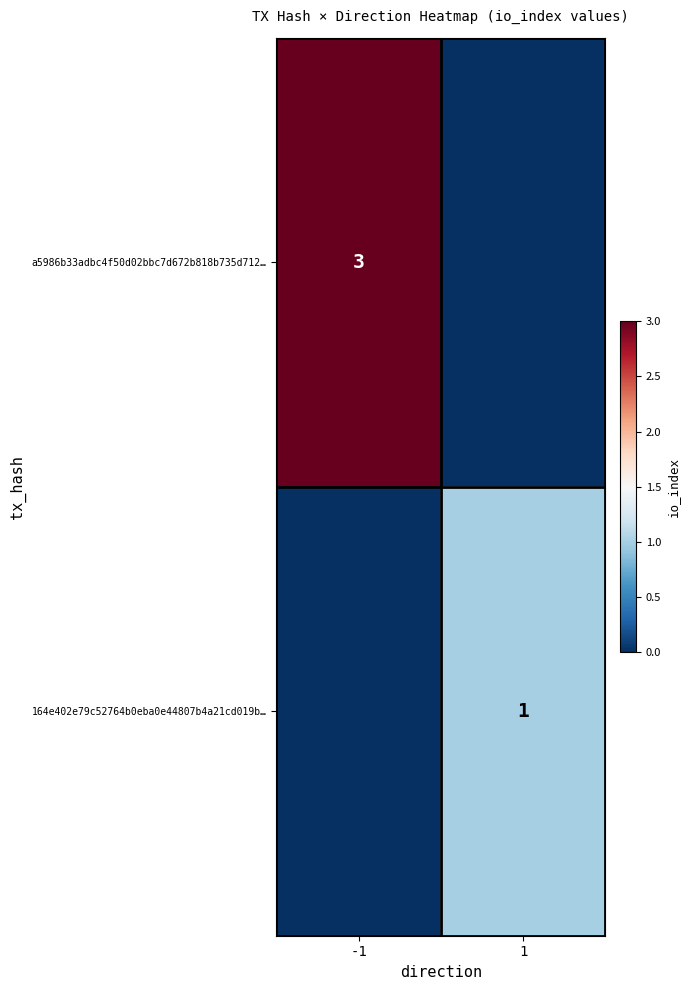

At how many categories does at least one series exceed 0?

2